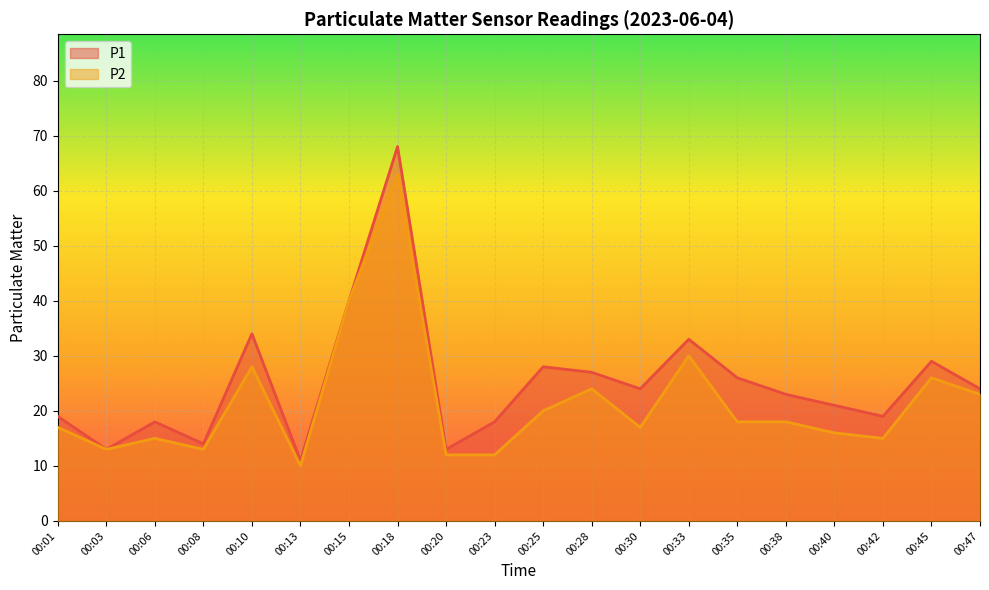

At which label is P1 closest to 39?

00:15